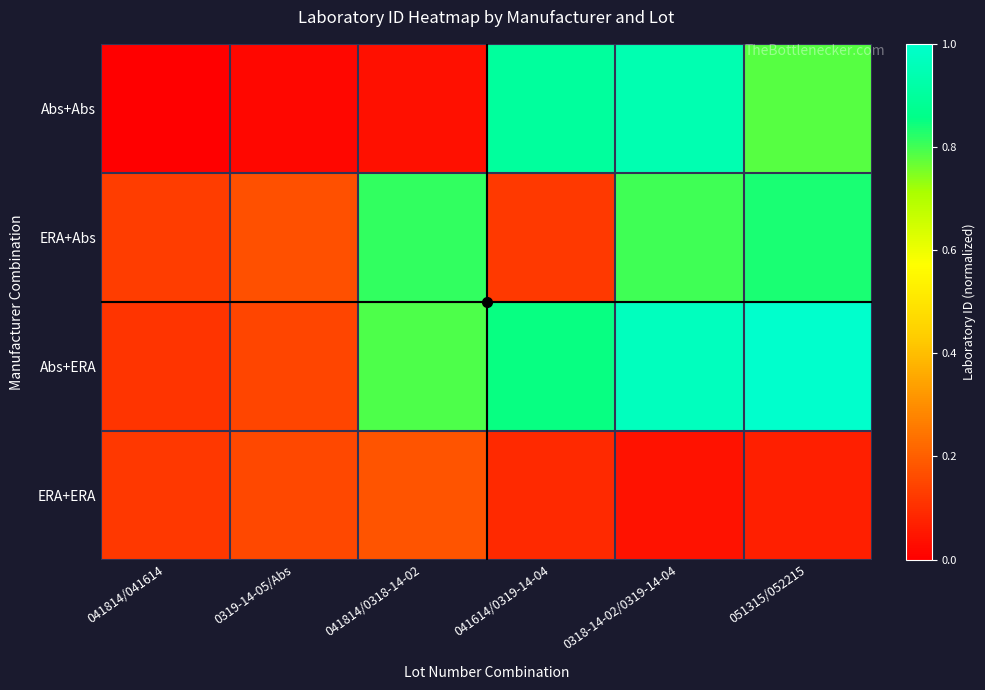

Reading right to left, extract all data points from this chart.

Abs+Abs: 051315/052215=0.8	0318-14-02/0319-14-04=0.9	041614/0319-14-04=0.9	041814/0318-14-02=0.0	0319-14-05/Abs=0.0	041814/041614=0.0
ERA+Abs: 051315/052215=0.8	0318-14-02/0319-14-04=0.8	041614/0319-14-04=0.1	041814/0318-14-02=0.8	0319-14-05/Abs=0.2	041814/041614=0.1
Abs+ERA: 051315/052215=1.0	0318-14-02/0319-14-04=1.0	041614/0319-14-04=0.9	041814/0318-14-02=0.8	0319-14-05/Abs=0.1	041814/041614=0.1
ERA+ERA: 051315/052215=0.1	0318-14-02/0319-14-04=0.0	041614/0319-14-04=0.1	041814/0318-14-02=0.2	0319-14-05/Abs=0.2	041814/041614=0.1